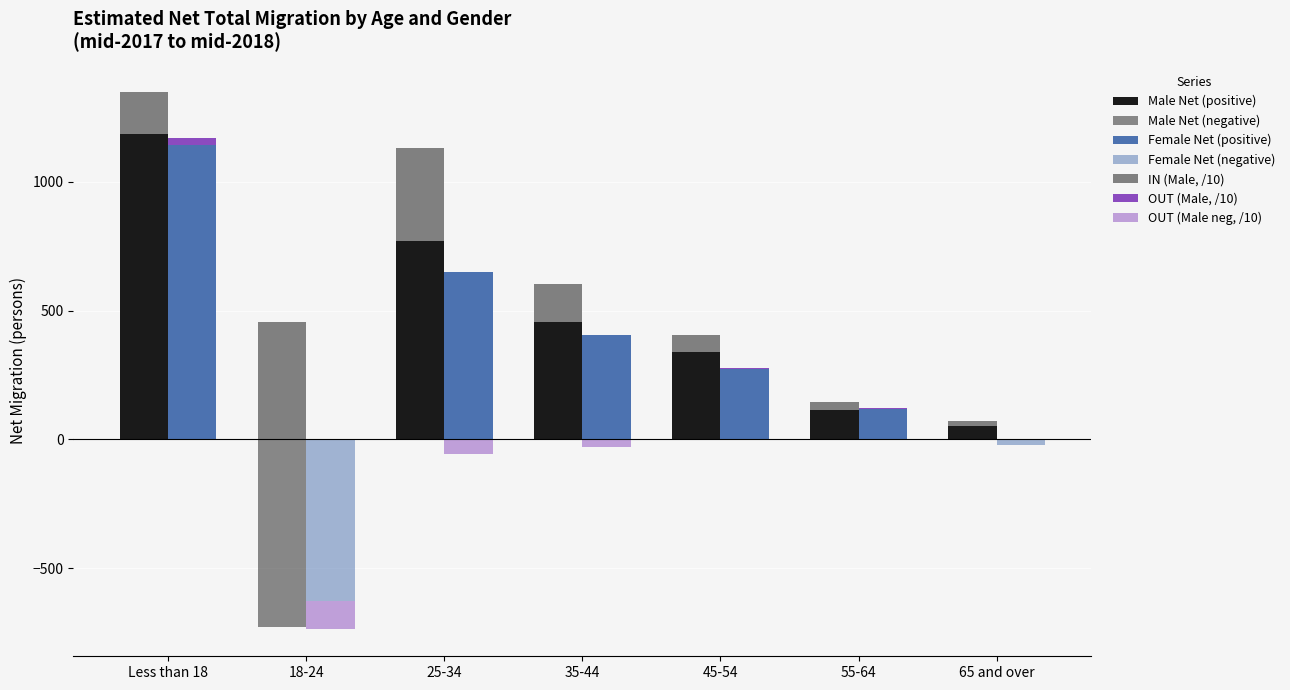

Where does the IN (Male) series first go above 148?

Less than 18